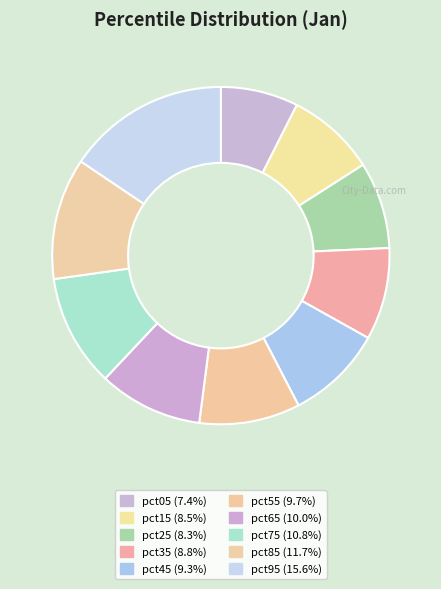

Count the number of slices in the pie.

10